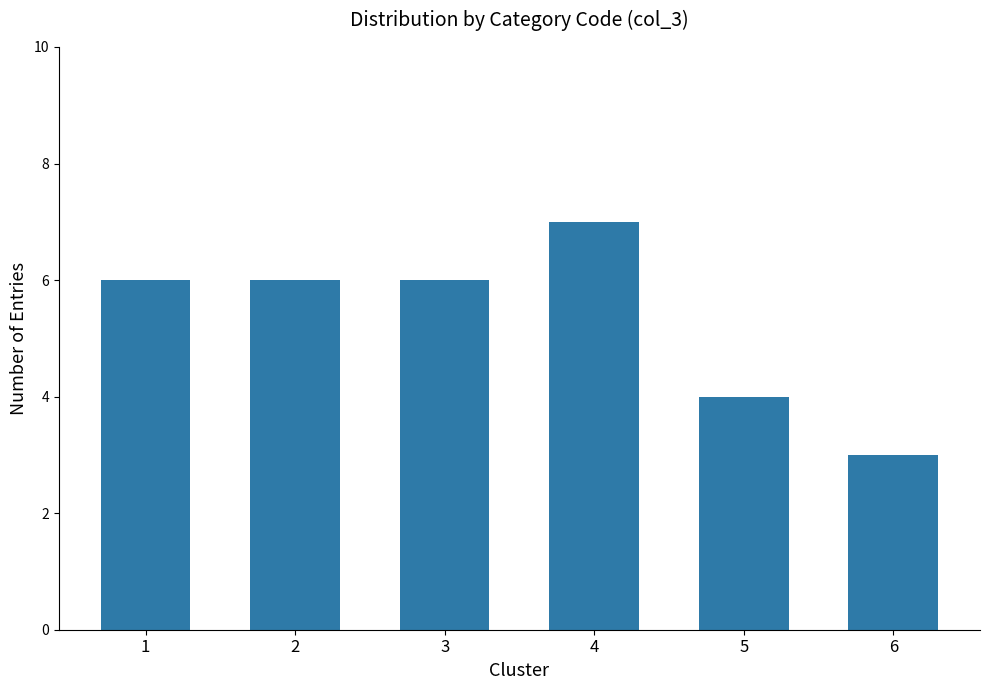

What is the sum of the values at 2 and 4?

13